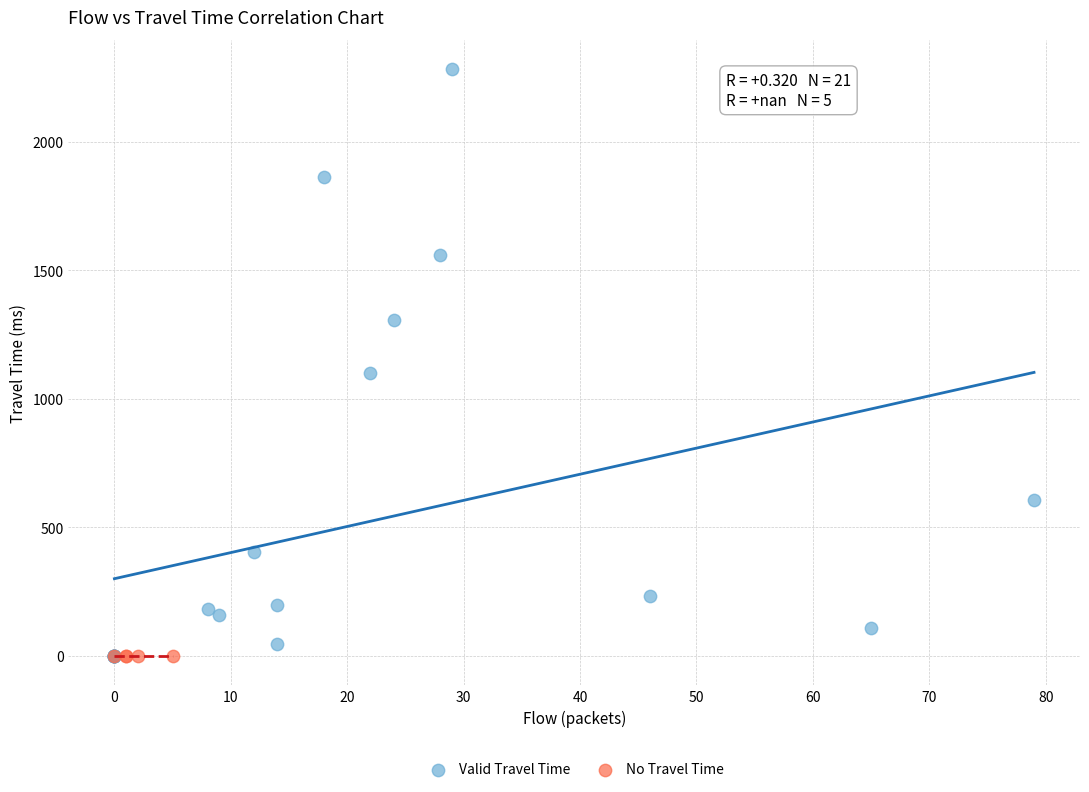

Which series contains the highest Y value?

Valid Travel Time